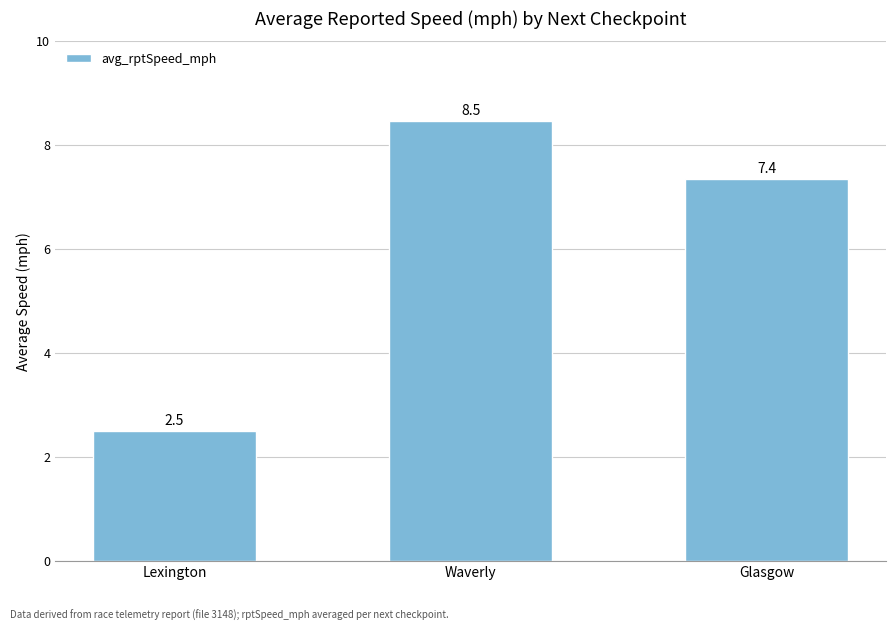

Read the value at Waverly.

8.5